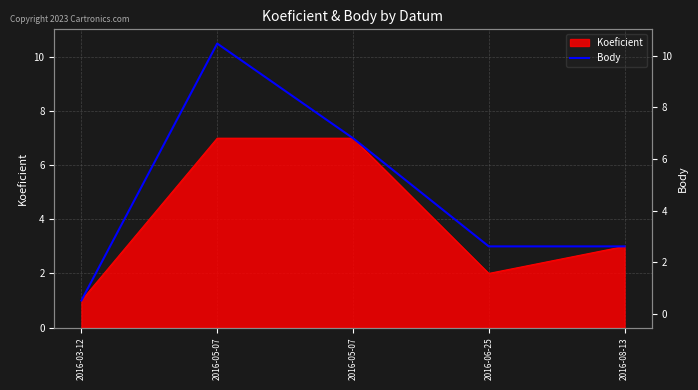

How many points are higher than both their immediate neighbors (excluding endpoints)?

1